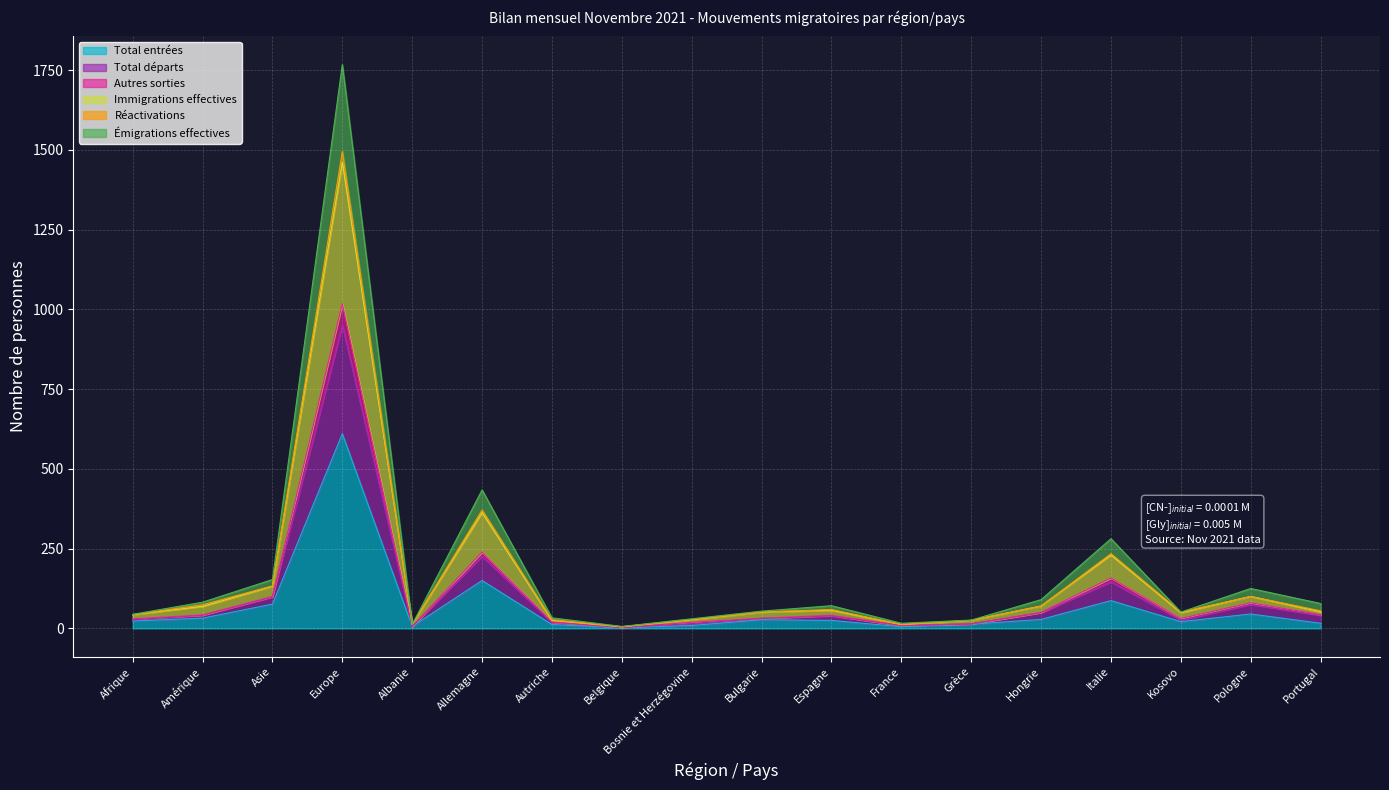

What is the approximate value of Autres sorties at Espagne, to the nearest 50?

50